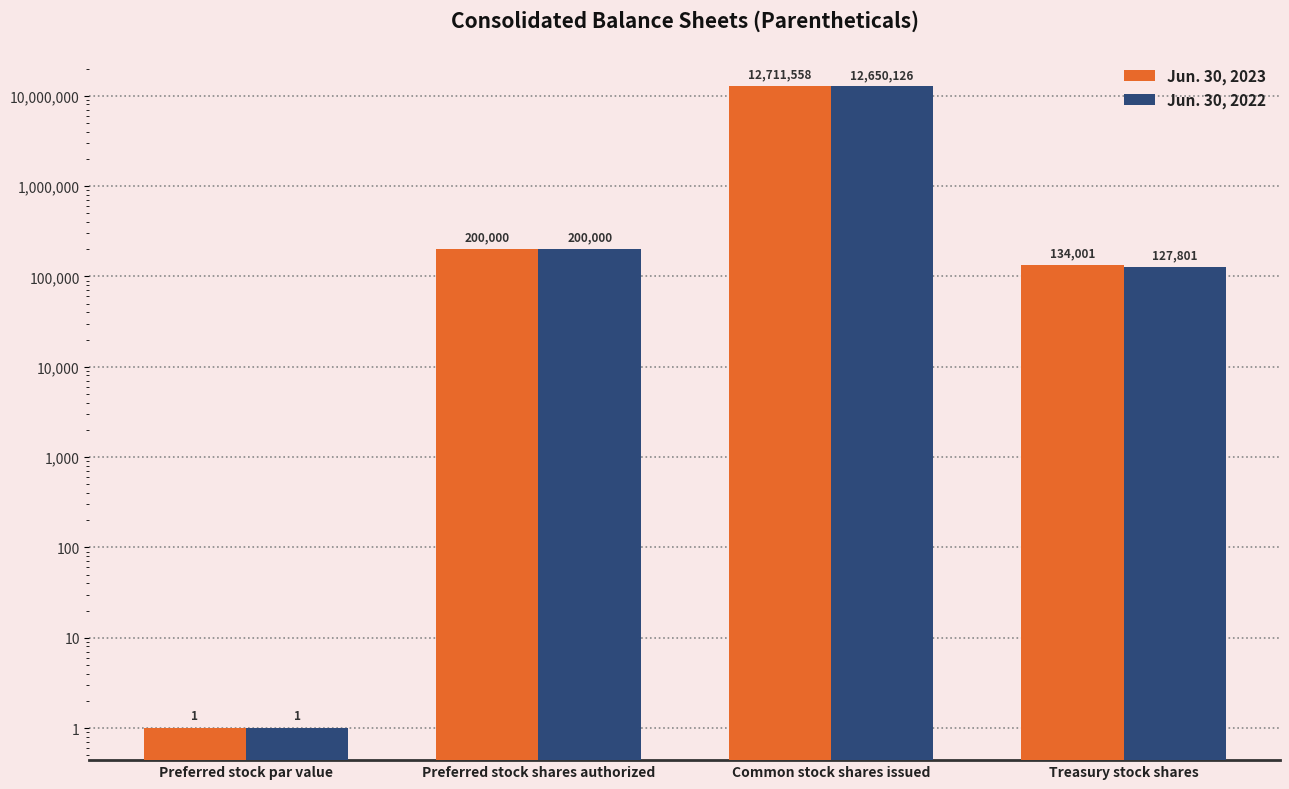

Reading right to left, what are all the values shown in this chart?

Jun. 30, 2023: 134001	12711558	200000	1
Jun. 30, 2022: 127801	12650126	200000	1